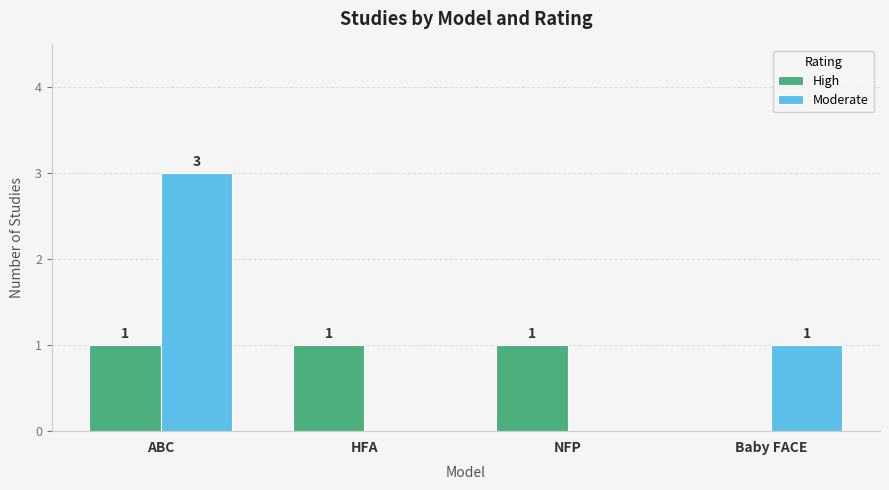

What is the sum of all Moderate values?

4